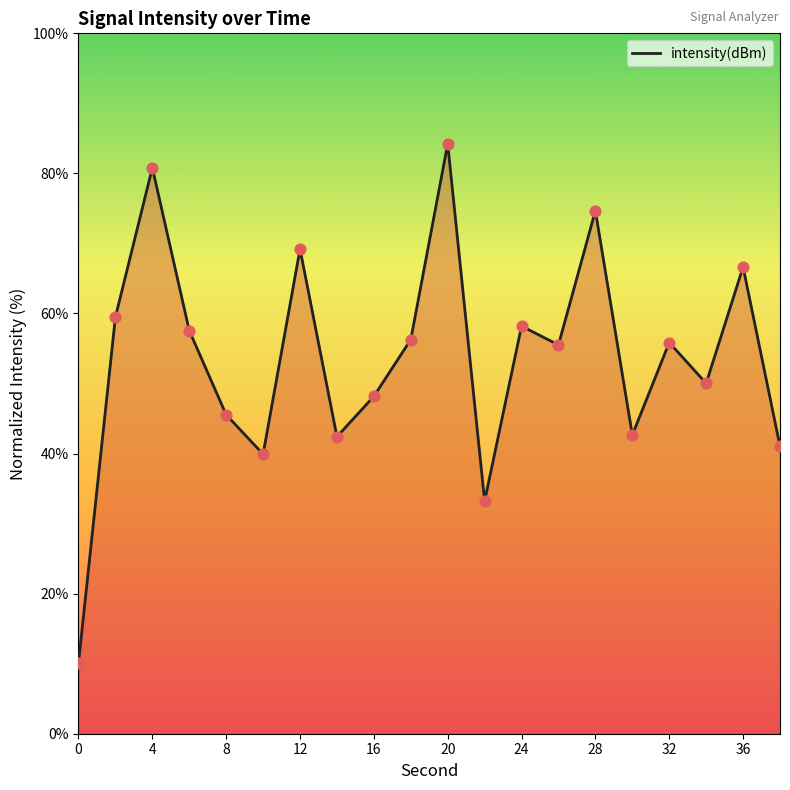

Approximately how many times larger is the value at 4 compared to 28?

1.1